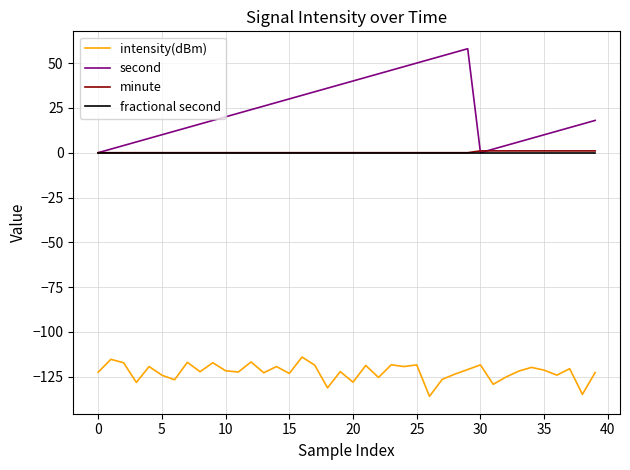

True or false: intensity(dBm) and minute cross at least once.

False